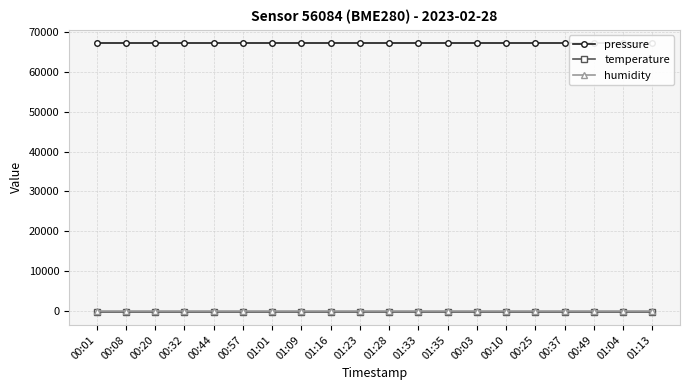

Between 00:57 and 01:28, which series saw the biggest shift?

pressure